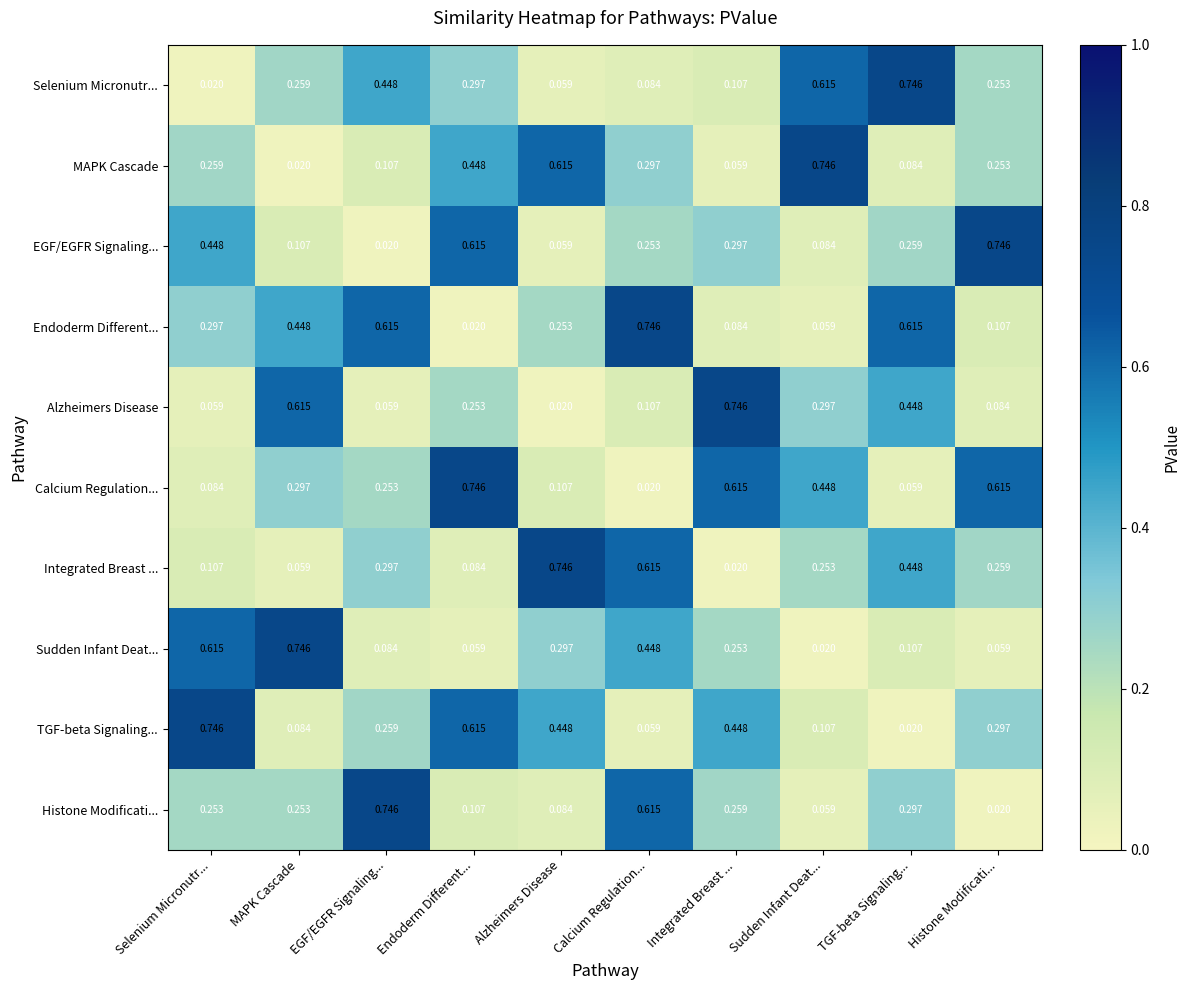

At which label does Integrated Breast ... reach its peak?

Alzheimers Disease